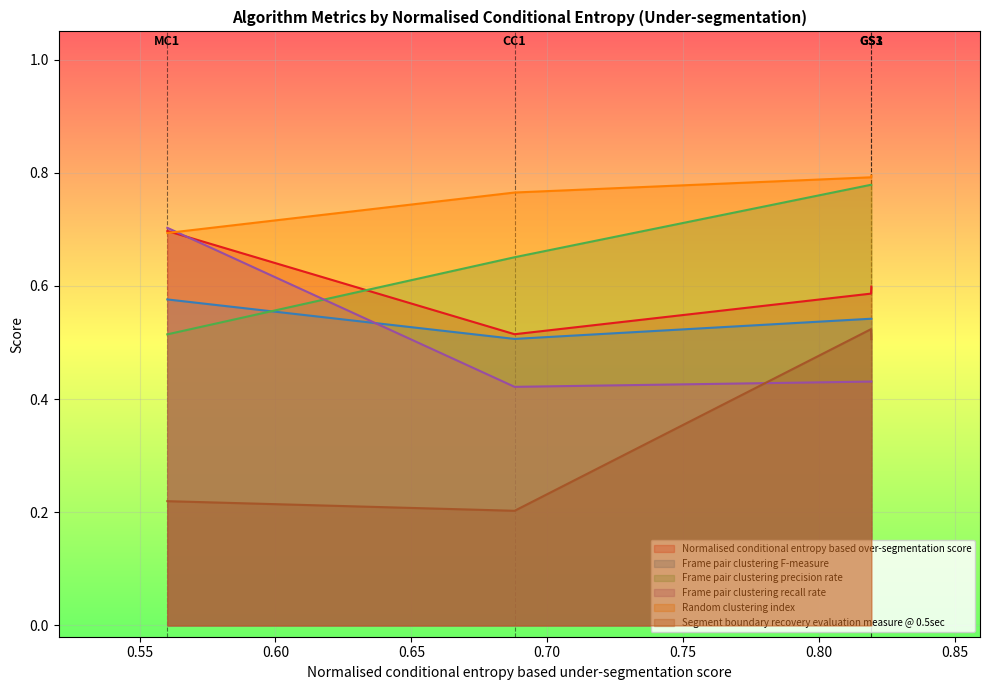

The Segment boundary recovery evaluation measure @ 0.5sec series shows 0.8 at GS1. True or false?

False